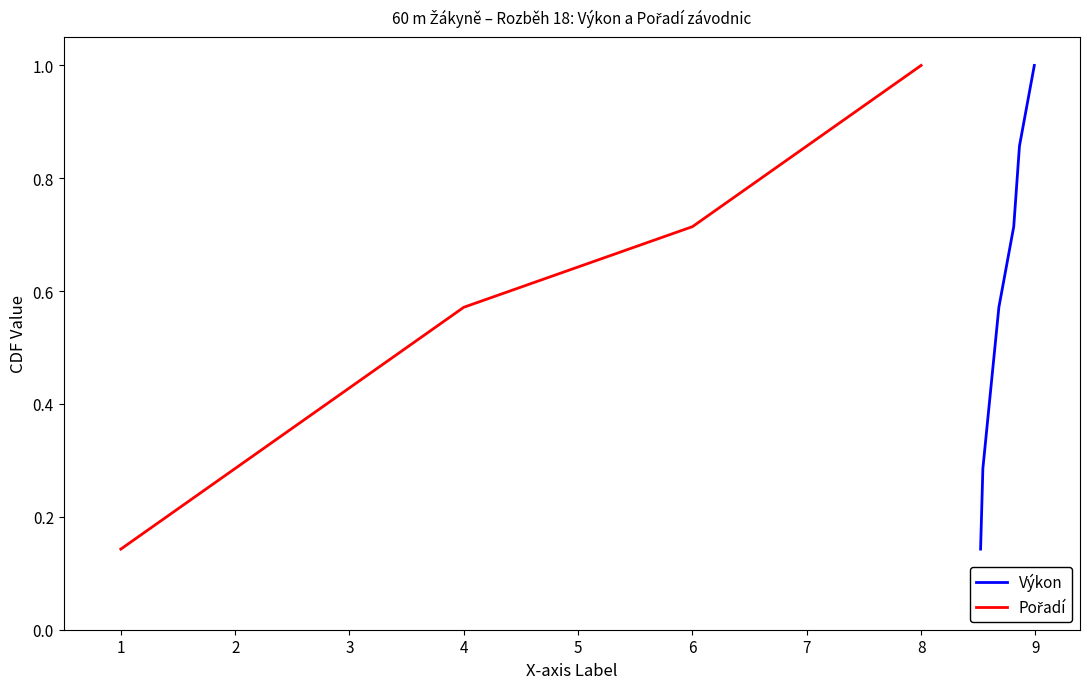

What is the highest value of the Výkon series?

1.0